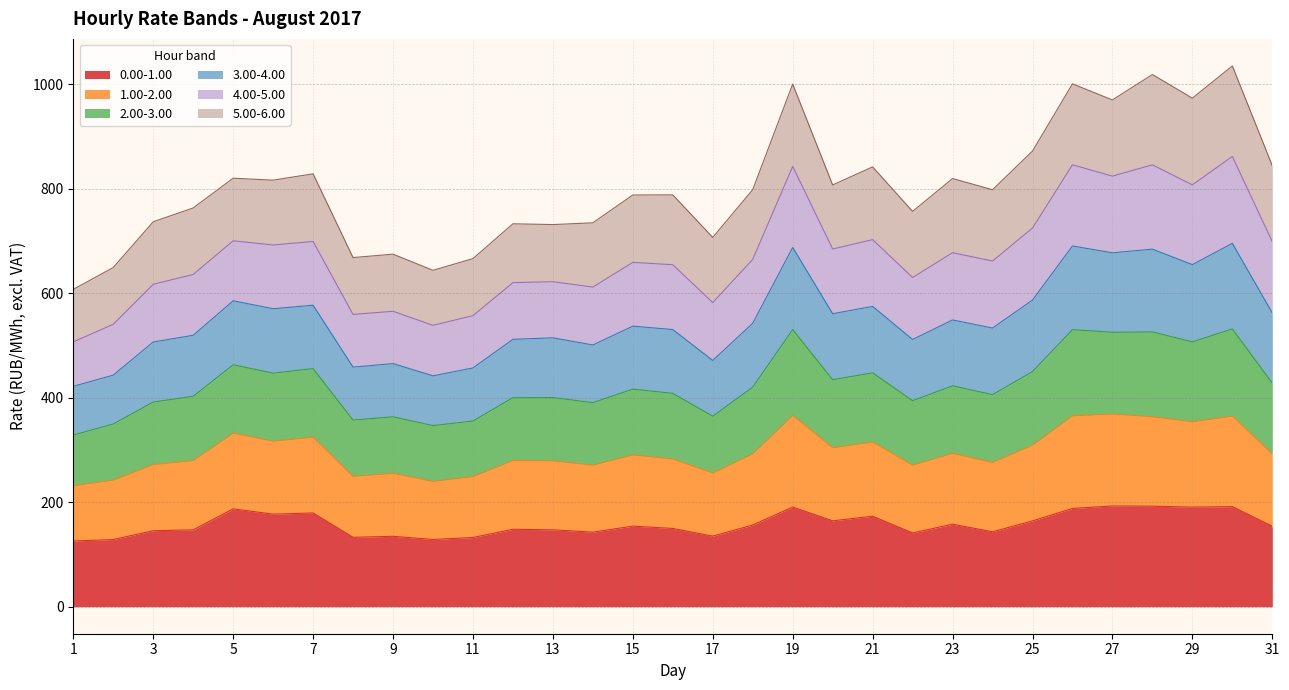

What is the minimum value for 0.00-1.00?

125.7